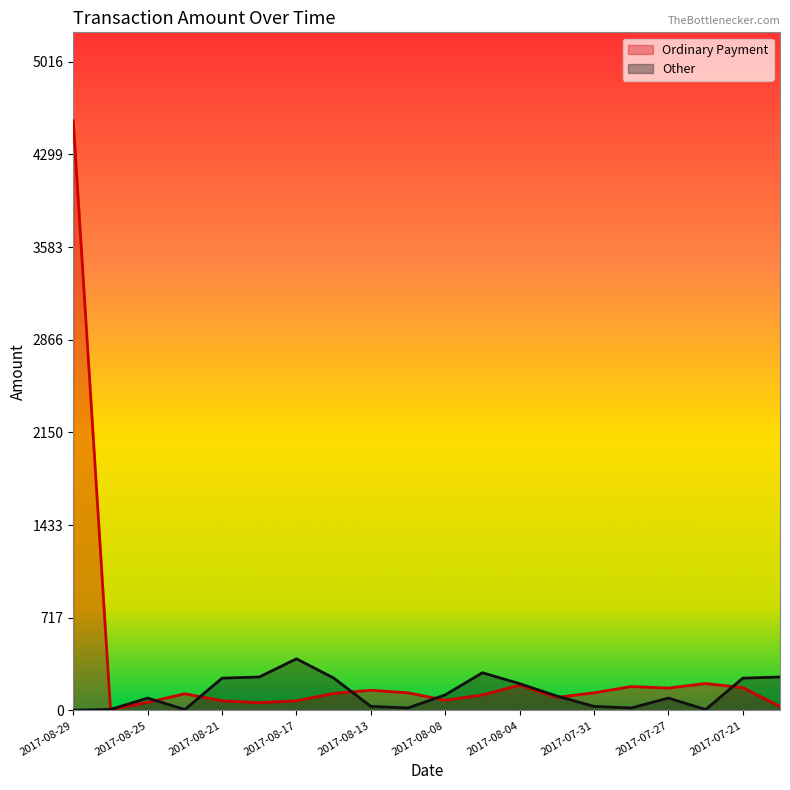

The value of Ordinary Payment at 2017-08-25 is 36.8. True or false?

False